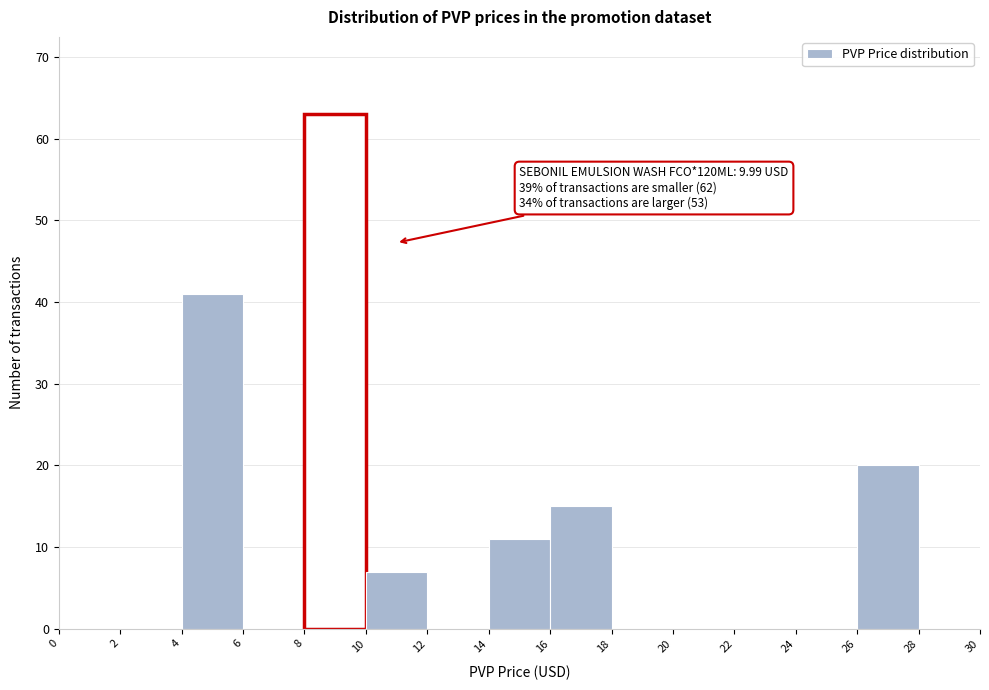

Over which range of the x-axis is the bar tallest?

8 to 10